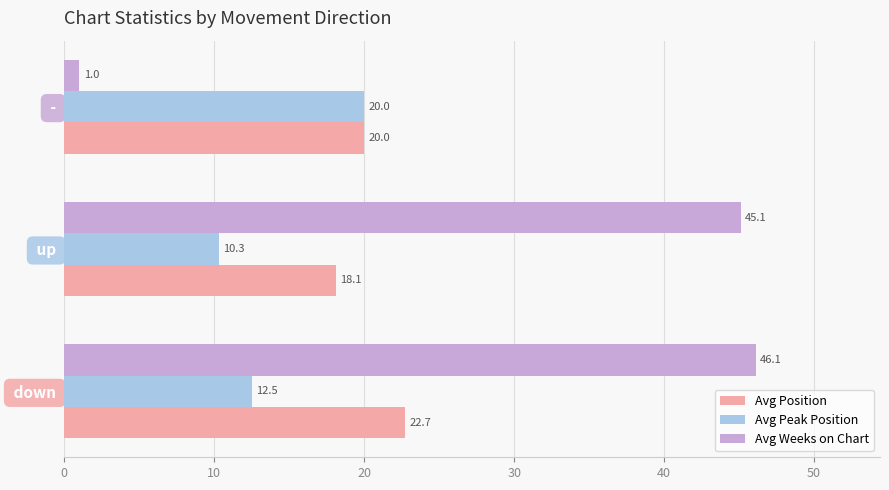

What is the spread (max minus min) of values at  - ?

19.0